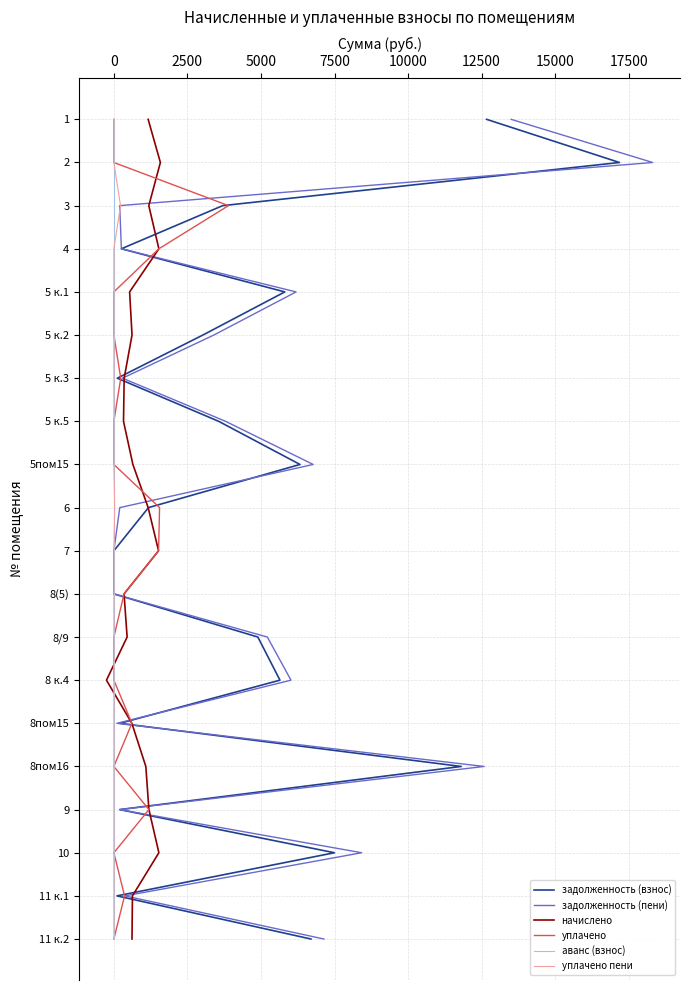

At how many categories does at least one series exceed 3?

16